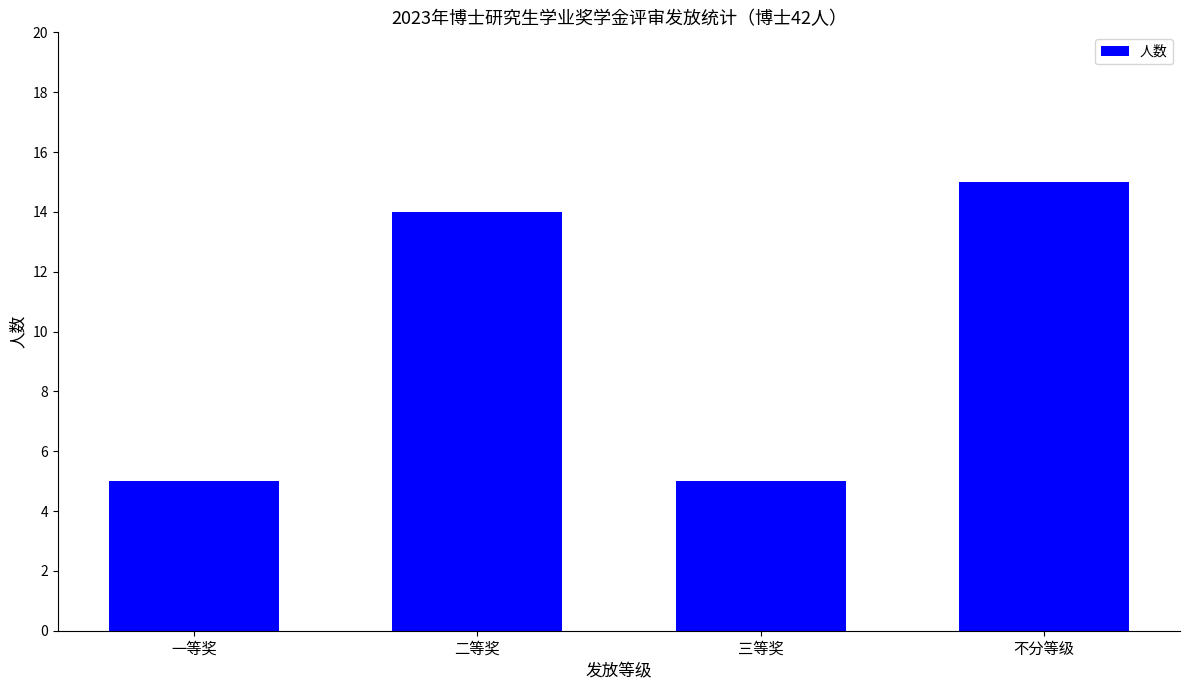

What is the sum of the values at 一等奖 and 二等奖?

19